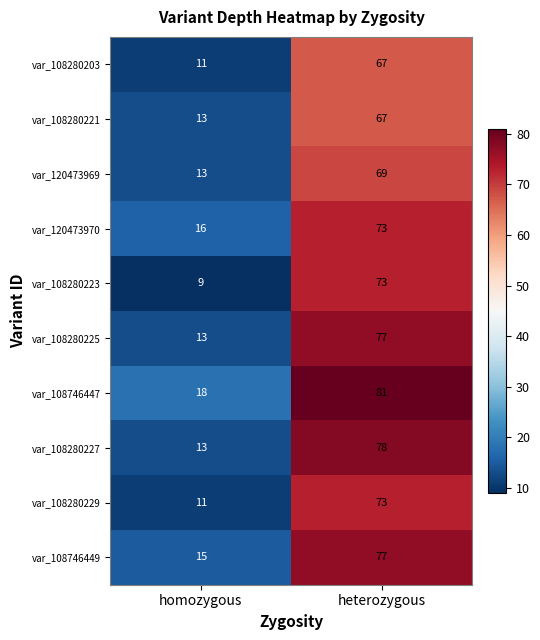

The var_108746449 series shows 18 at heterozygous. True or false?

False